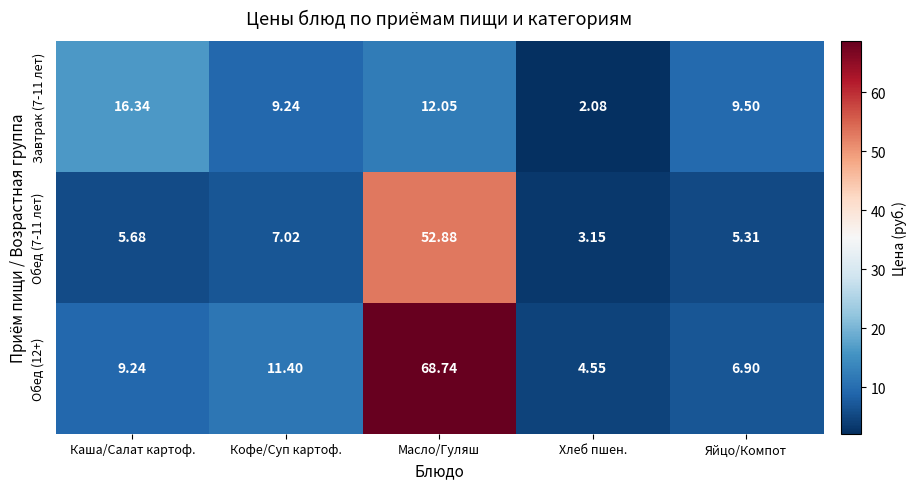

Is the value of Обед (12+) at Кофе/Суп картоф. greater than the value of Обед (7-11 лет) at Масло/Гуляш?

No